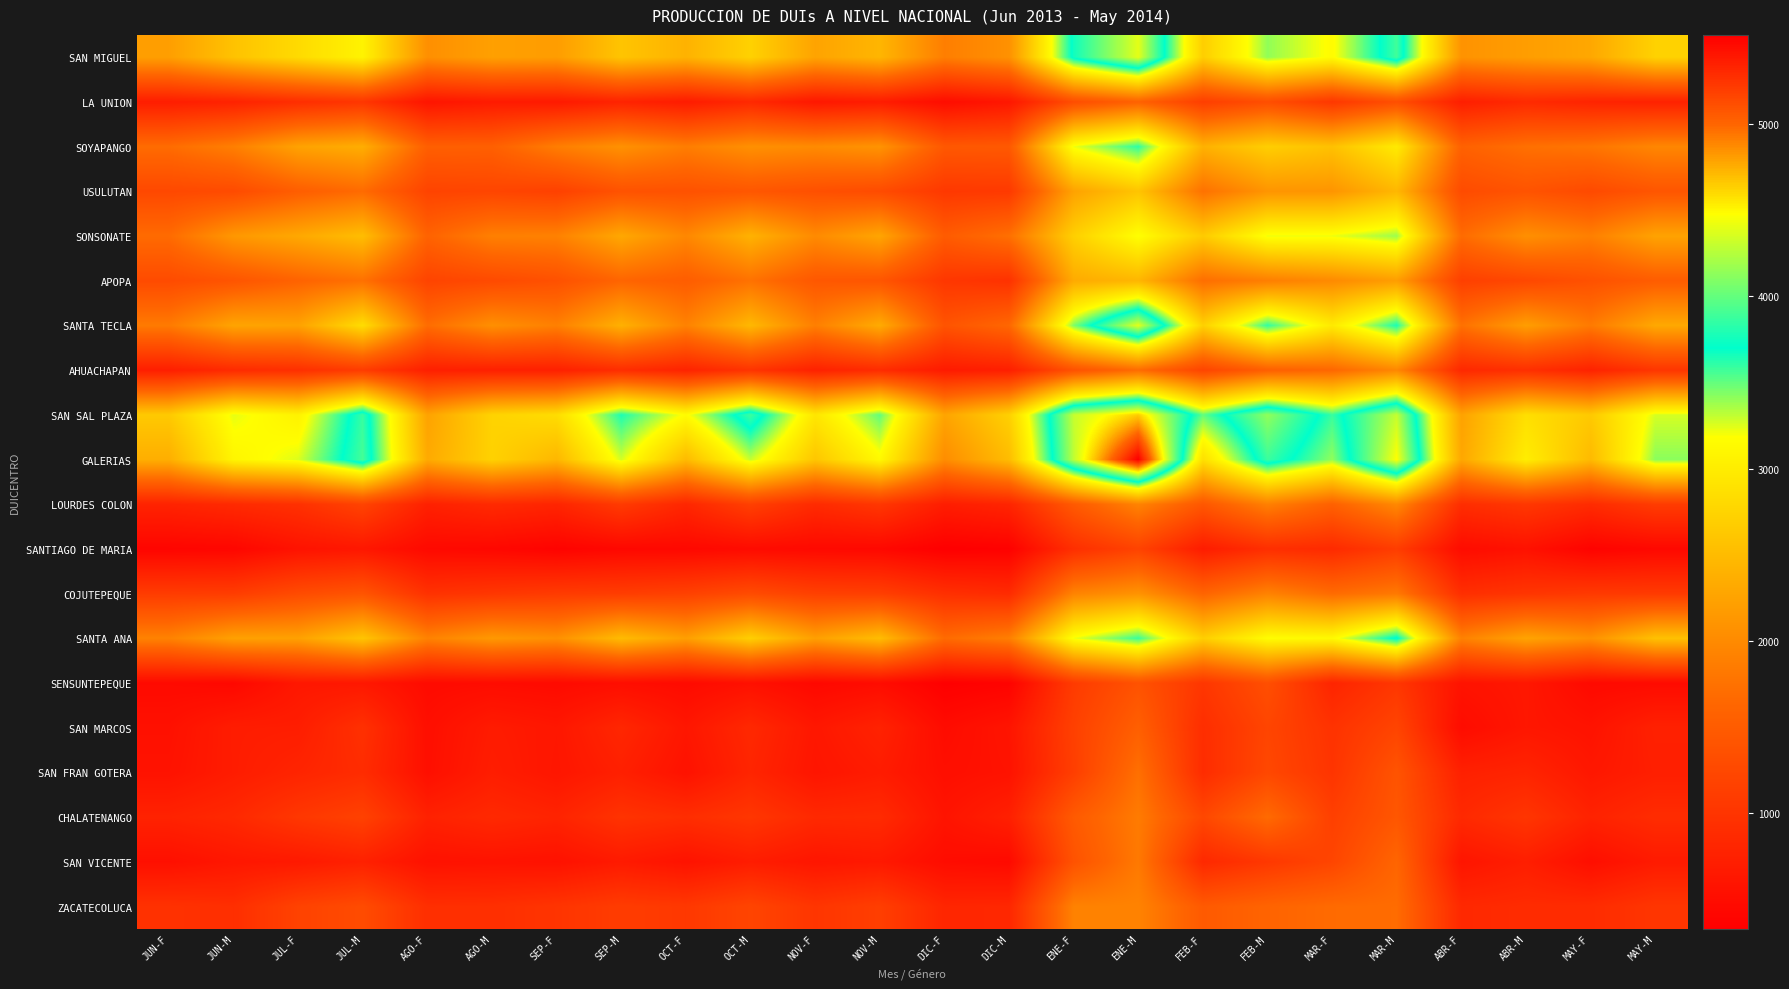

Reading left to right, transcribe all the data shown in this chart.

SAN MIGUEL: JUN-F=2202	JUN-M=2563	JUL-F=2811	JUL-M=3072	AGO-F=2047	AGO-M=2214	SEP-F=2183	SEP-M=2584	OCT-F=2401	OCT-M=2718	NOV-F=2253	NOV-M=2433	DIC-F=1874	DIC-M=2066	ENE-F=3752	ENE-M=4400	FEB-F=2685	FEB-M=3407	MAR-F=3154	MAR-M=3893	ABR-F=2083	ABR-M=2190	MAY-F=2294	MAY-M=2721
LA UNION: JUN-F=708	JUN-M=772	JUL-F=915	JUL-M=1018	AGO-F=598	AGO-M=672	SEP-F=660	SEP-M=783	OCT-F=684	OCT-M=850	NOV-F=634	NOV-M=693	DIC-F=495	DIC-M=624	ENE-F=1314	ENE-M=1575	FEB-F=1127	FEB-M=1324	MAR-F=1039	MAR-M=1334	ABR-F=721	ABR-M=865	MAY-F=790	MAY-M=763
SOYAPANGO: JUN-F=1689	JUN-M=1881	JUL-F=2237	JUL-M=2353	AGO-F=1540	AGO-M=1550	SEP-F=1864	SEP-M=2067	OCT-F=1865	OCT-M=2055	NOV-F=2002	NOV-M=2089	DIC-F=1453	DIC-M=1465	ENE-F=3217	ENE-M=3608	FEB-F=2391	FEB-M=2684	MAR-F=2550	MAR-M=2975	ABR-F=1569	ABR-M=1729	MAY-F=1782	MAY-M=1956
USULUTAN: JUN-F=1253	JUN-M=1286	JUL-F=1527	JUL-M=1676	AGO-F=1193	AGO-M=1214	SEP-F=1156	SEP-M=1381	OCT-F=1370	OCT-M=1437	NOV-F=1350	NOV-M=1293	DIC-F=1050	DIC-M=1064	ENE-F=2243	ENE-M=2585	FEB-F=1747	FEB-M=2104	MAR-F=2103	MAR-M=2453	ABR-F=1289	ABR-M=1394	MAY-F=1271	MAY-M=1422
SONSONATE: JUN-F=1679	JUN-M=2132	JUL-F=2299	JUL-M=2515	AGO-F=1587	AGO-M=1889	SEP-F=1905	SEP-M=2294	OCT-F=1968	OCT-M=2398	NOV-F=1999	NOV-M=2269	DIC-F=1496	DIC-M=1727	ENE-F=2698	ENE-M=3191	FEB-F=2653	FEB-M=3217	MAR-F=3220	MAR-M=3386	ABR-F=1680	ABR-M=2049	MAY-F=1887	MAY-M=2243
APOPA: JUN-F=1288	JUN-M=1411	JUL-F=1590	JUL-M=1738	AGO-F=1196	AGO-M=1275	SEP-F=1361	SEP-M=1617	OCT-F=1515	OCT-M=1749	NOV-F=1448	NOV-M=1423	DIC-F=1030	DIC-M=967	ENE-F=2327	ENE-M=2442	FEB-F=1712	FEB-M=1878	MAR-F=1996	MAR-M=2195	ABR-F=1140	ABR-M=1245	MAY-F=1366	MAY-M=1511
SANTA TECLA: JUN-F=1834	JUN-M=2259	JUL-F=2236	JUL-M=2834	AGO-F=1693	AGO-M=2048	SEP-F=1890	SEP-M=2383	OCT-F=1911	OCT-M=2459	NOV-F=1882	NOV-M=2329	DIC-F=1398	DIC-M=1637	ENE-F=3443	ENE-M=4394	FEB-F=2707	FEB-M=3599	MAR-F=2976	MAR-M=3649	ABR-F=1737	ABR-M=2192	MAY-F=1832	MAY-M=2301
AHUACHAPAN: JUN-F=724	JUN-M=877	JUL-F=937	JUL-M=1099	AGO-F=732	AGO-M=743	SEP-F=740	SEP-M=912	OCT-F=784	OCT-M=994	NOV-F=761	NOV-M=891	DIC-F=673	DIC-M=728	ENE-F=1372	ENE-M=1689	FEB-F=1205	FEB-M=1549	MAR-F=1636	MAR-M=1966	ABR-F=844	ABR-M=940	MAY-F=776	MAY-M=1016
SAN SAL PLAZA: JUN-F=2637	JUN-M=3235	JUL-F=3060	JUL-M=3866	AGO-F=2244	AGO-M=2734	SEP-F=2831	SEP-M=3641	OCT-F=3161	OCT-M=3886	NOV-F=2937	NOV-M=3501	DIC-F=2262	DIC-M=2706	ENE-F=4303	ENE-M=4648	FEB-F=3501	FEB-M=4140	MAR-F=3586	MAR-M=4302	ABR-F=2239	ABR-M=2855	MAY-F=2634	MAY-M=3268
GALERIAS: JUN-F=2362	JUN-M=3094	JUL-F=3254	JUL-M=3910	AGO-F=2319	AGO-M=2719	SEP-F=2451	SEP-M=3272	OCT-F=2488	OCT-M=3301	NOV-F=2604	NOV-M=3134	DIC-F=2022	DIC-M=2504	ENE-F=4281	ENE-M=5519	FEB-F=2864	FEB-M=3880	MAR-F=3407	MAR-M=4481	ABR-F=2288	ABR-M=3015	MAY-F=2481	MAY-M=3418
LOURDES COLON: JUN-F=781	JUN-M=866	JUL-F=953	JUL-M=1192	AGO-F=751	AGO-M=867	SEP-F=803	SEP-M=1081	OCT-F=822	OCT-M=1148	NOV-F=875	NOV-M=1033	DIC-F=705	DIC-M=802	ENE-F=1474	ENE-M=1929	FEB-F=1442	FEB-M=1897	MAR-F=1565	MAR-M=1982	ABR-F=910	ABR-M=1040	MAY-F=886	MAY-M=1095
SANTIAGO DE MARIA: JUN-F=396	JUN-M=416	JUL-F=572	JUL-M=627	AGO-F=455	AGO-M=432	SEP-F=374	SEP-M=433	OCT-F=437	OCT-M=478	NOV-F=453	NOV-M=439	DIC-F=327	DIC-M=352	ENE-F=930	ENE-M=1185	FEB-F=692	FEB-M=926	MAR-F=869	MAR-M=1108	ABR-F=486	ABR-M=558	MAY-F=375	MAY-M=438
COJUTEPEQUE: JUN-F=1093	JUN-M=1107	JUL-F=1289	JUL-M=1408	AGO-F=966	AGO-M=1028	SEP-F=1082	SEP-M=1110	OCT-F=1161	OCT-M=1291	NOV-F=1150	NOV-M=1133	DIC-F=939	DIC-M=880	ENE-F=1926	ENE-M=2085	FEB-F=1603	FEB-M=1916	MAR-F=1680	MAR-M=1821	ABR-F=924	ABR-M=1013	MAY-F=1064	MAY-M=1074
SANTA ANA: JUN-F=1913	JUN-M=2221	JUL-F=2224	JUL-M=2587	AGO-F=1909	AGO-M=2140	SEP-F=2052	SEP-M=2488	OCT-F=2199	OCT-M=2691	NOV-F=2207	NOV-M=2505	DIC-F=1677	DIC-M=1877	ENE-F=3208	ENE-M=3583	FEB-F=2687	FEB-M=3168	MAR-F=3135	MAR-M=3733	ABR-F=1903	ABR-M=2252	MAY-F=2059	MAY-M=2548
SENSUNTEPEQUE: JUN-F=466	JUN-M=437	JUL-F=630	JUL-M=636	AGO-F=475	AGO-M=490	SEP-F=469	SEP-M=511	OCT-F=473	OCT-M=544	NOV-F=442	NOV-M=491	DIC-F=336	DIC-M=376	ENE-F=1086	ENE-M=1380	FEB-F=1025	FEB-M=1336	MAR-F=801	MAR-M=1028	ABR-F=575	ABR-M=629	MAY-F=459	MAY-M=477
SAN MARCOS: JUN-F=546	JUN-M=698	JUL-F=708	JUL-M=950	AGO-F=521	AGO-M=679	SEP-F=623	SEP-M=826	OCT-F=618	OCT-M=847	NOV-F=627	NOV-M=770	DIC-F=486	DIC-M=597	ENE-F=1152	ENE-M=1545	FEB-F=915	FEB-M=1211	MAR-F=974	MAR-M=1202	ABR-F=487	ABR-M=622	MAY-F=574	MAY-M=752
SAN FRAN GOTERA: JUN-F=570	JUN-M=695	JUL-F=795	JUL-M=894	AGO-F=531	AGO-M=708	SEP-F=612	SEP-M=739	OCT-F=565	OCT-M=802	NOV-F=602	NOV-M=687	DIC-F=525	DIC-M=572	ENE-F=1126	ENE-M=1727	FEB-F=896	FEB-M=1242	MAR-F=1000	MAR-M=1399	ABR-F=745	ABR-M=794	MAY-F=631	MAY-M=726
CHALATENANGO: JUN-F=772	JUN-M=848	JUL-F=1035	JUL-M=1166	AGO-F=759	AGO-M=855	SEP-F=787	SEP-M=983	OCT-F=913	OCT-M=1024	NOV-F=852	NOV-M=876	DIC-F=589	DIC-M=740	ENE-F=1479	ENE-M=1844	FEB-F=1241	FEB-M=1677	MAR-F=1143	MAR-M=1433	ABR-F=853	ABR-M=1014	MAY-F=774	MAY-M=893
SAN VICENTE: JUN-F=534	JUN-M=623	JUL-F=656	JUL-M=751	AGO-F=558	AGO-M=576	SEP-F=557	SEP-M=667	OCT-F=575	OCT-M=698	NOV-F=611	NOV-M=650	DIC-F=492	DIC-M=461	ENE-F=1381	ENE-M=1822	FEB-F=850	FEB-M=1043	MAR-F=1214	MAR-M=1618	ABR-F=600	ABR-M=718	MAY-F=521	MAY-M=671
ZACATECOLUCA: JUN-F=965	JUN-M=925	JUL-F=1175	JUL-M=1294	AGO-F=926	AGO-M=932	SEP-F=998	SEP-M=1096	OCT-F=1046	OCT-M=1206	NOV-F=1011	NOV-M=1127	DIC-F=814	DIC-M=830	ENE-F=1911	ENE-M=1919	FEB-F=1476	FEB-M=1602	MAR-F=1675	MAR-M=1687	ABR-F=848	ABR-M=884	MAY-F=887	MAY-M=1016